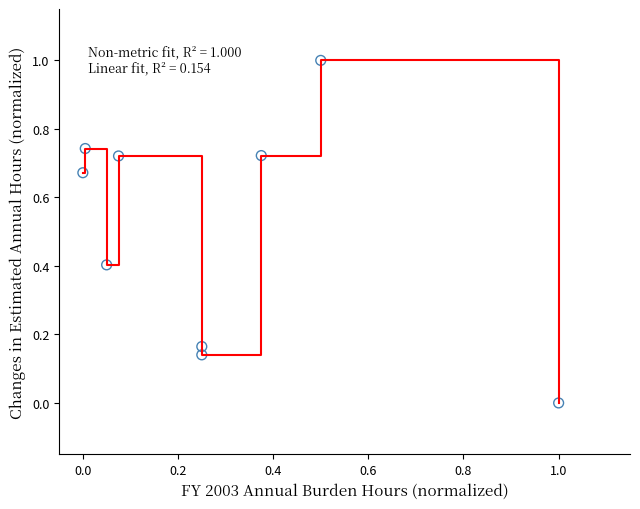

What is the difference between the maximum and minimum values?

1.0